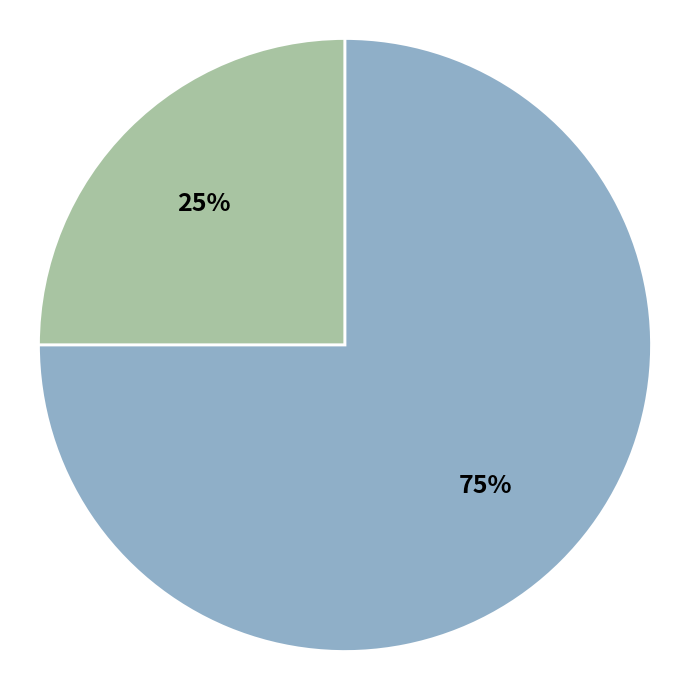

Is there any slice that represents more than half of the pie?

Yes